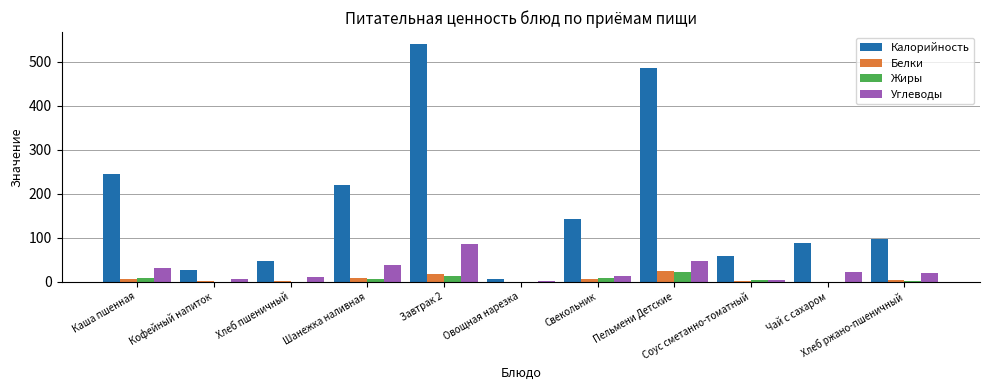

Which series has the largest total across all categories?

Калорийность